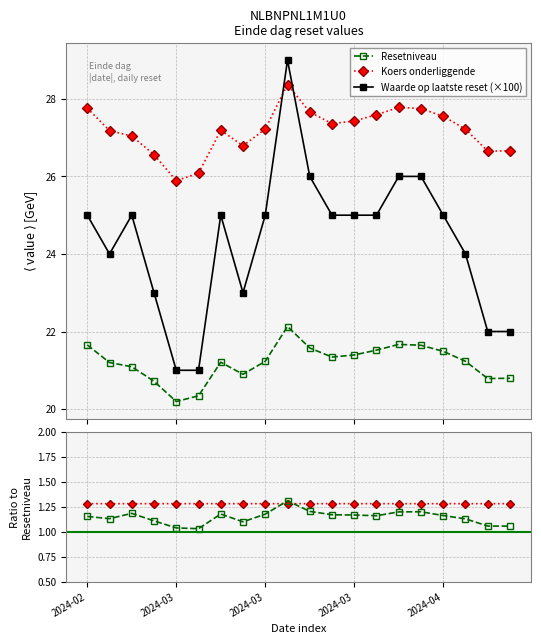

Reading right to left, extract all data points from this chart.

Resetniveau: 20.8	20.8	21.2	21.5	21.6	21.7	21.5	21.4	21.3	21.6	22.1	21.2	20.9	21.2	20.3	20.2	20.7	21.1	21.2	21.7
Koers onderliggende: 26.7	26.6	27.2	27.6	27.8	27.8	27.6	27.4	27.4	27.7	28.4	27.2	26.8	27.2	26.1	25.9	26.6	27.0	27.2	27.8
Waarde op laatste reset (×100): 22.0	22.0	24.0	25.0	26.0	26.0	25.0	25.0	25.0	26.0	29.0	25.0	23.0	25.0	21.0	21.0	23.0	25.0	24.0	25.0
Koers / Resetniveau: 1.3	1.3	1.3	1.3	1.3	1.3	1.3	1.3	1.3	1.3	1.3	1.3	1.3	1.3	1.3	1.3	1.3	1.3	1.3	1.3
Waarde×100 / Resetniveau: 1.1	1.1	1.1	1.2	1.2	1.2	1.2	1.2	1.2	1.2	1.3	1.2	1.1	1.2	1.0	1.0	1.1	1.2	1.1	1.2